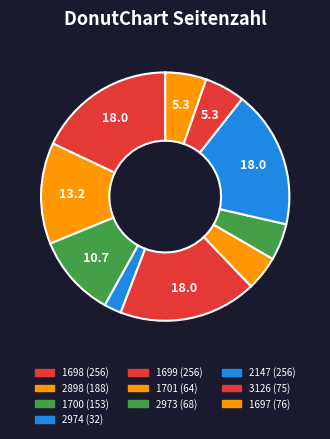

Is there any slice that represents more than half of the pie?

No